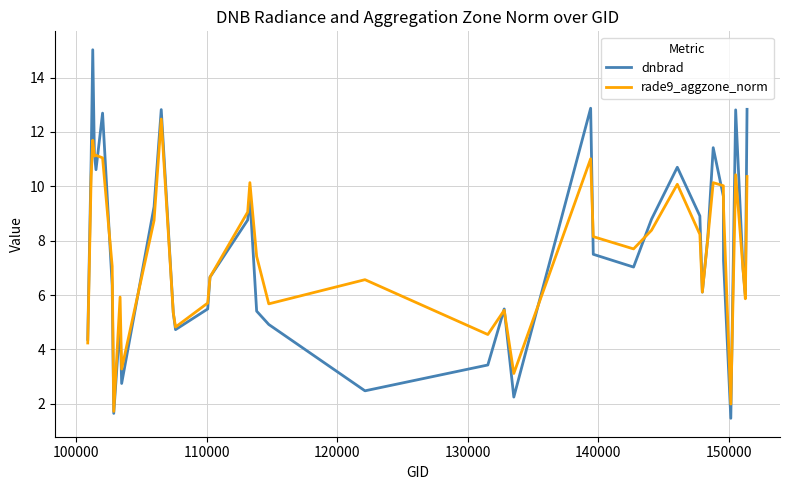

What is the maximum value shown in the chart?

15.0